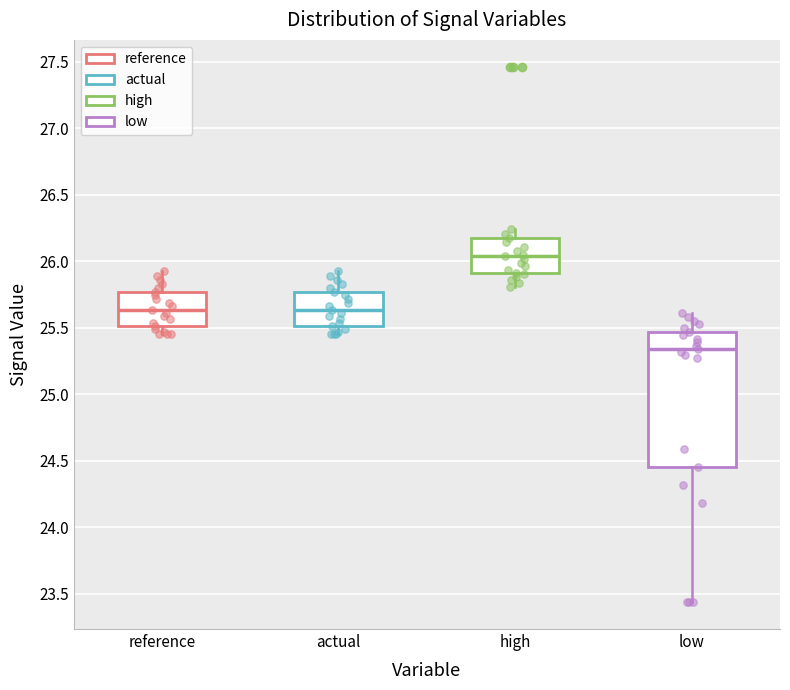

Which box's median line is the lowest?

low